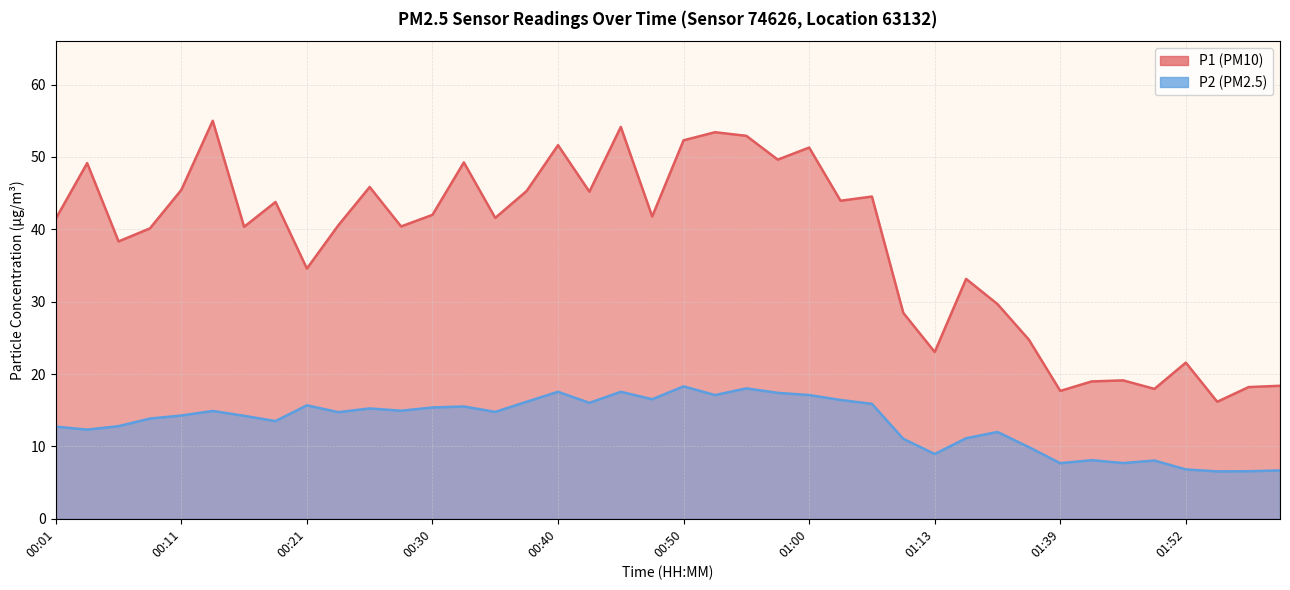

What is the difference between the highest and lowest values at 00:53?

36.3